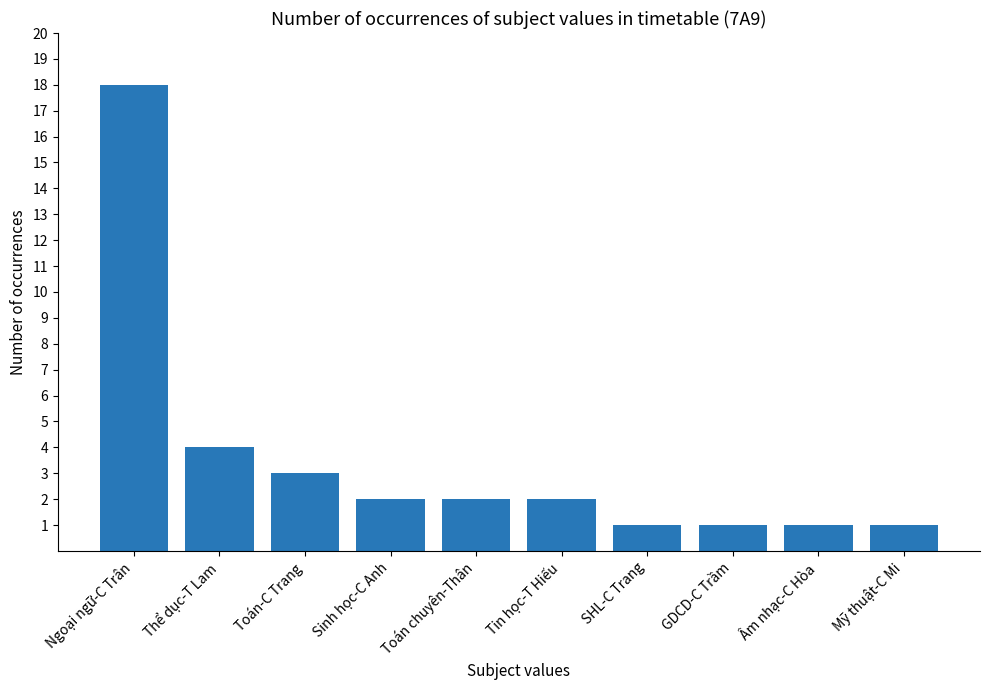

Read the value at Toán chuyên-Thân.

2